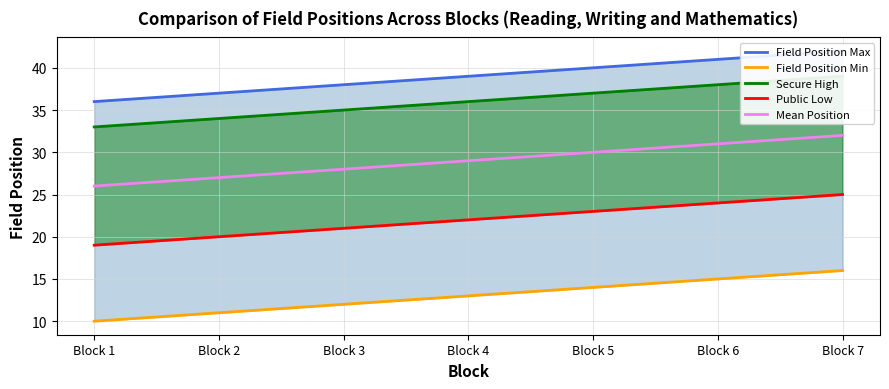

Which category has the highest value in the Field Position Min series?

Block 7